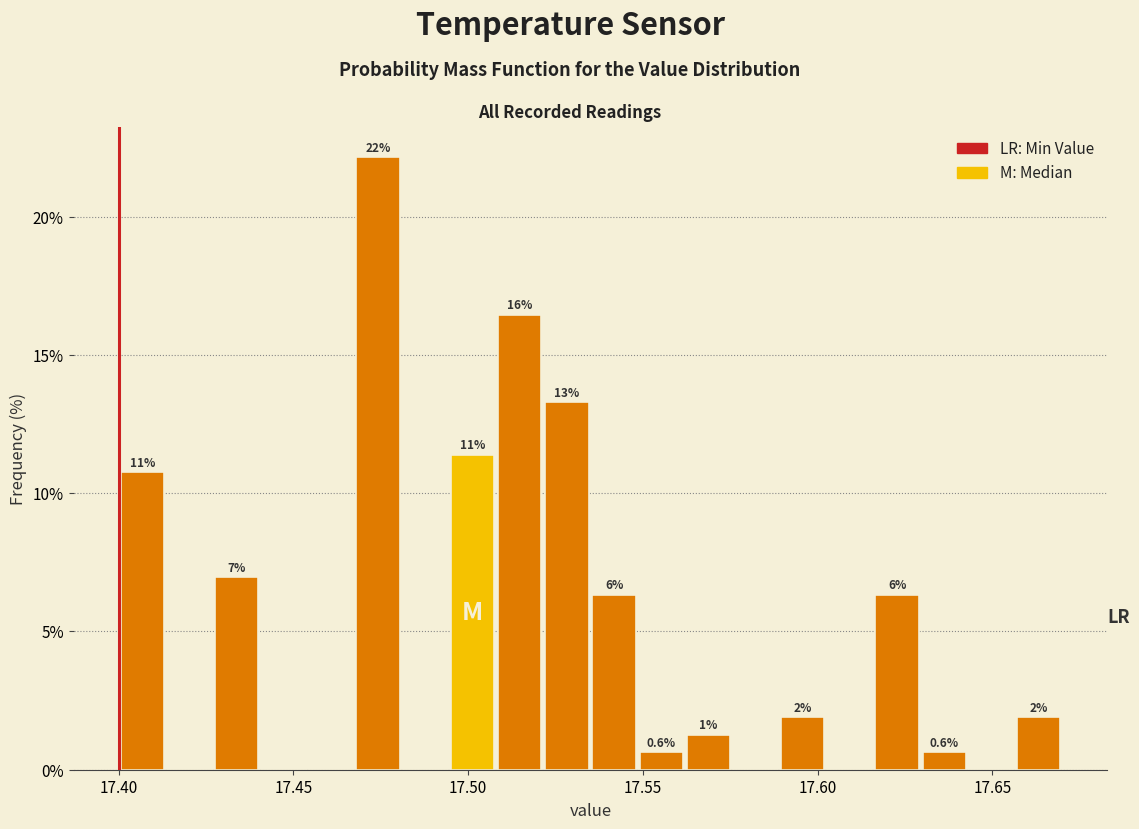

Read against the x-axis, roughly where is the centre of the tallest bar?

17.475